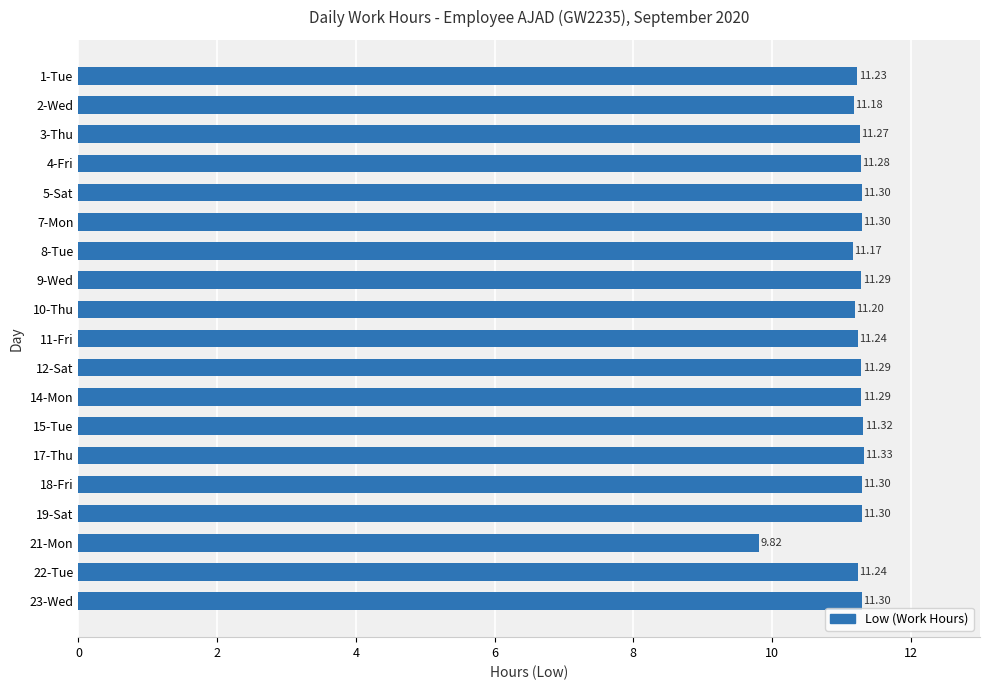

Approximately how many times larger is the value at 7-Mon compared to 14-Mon?

1.0